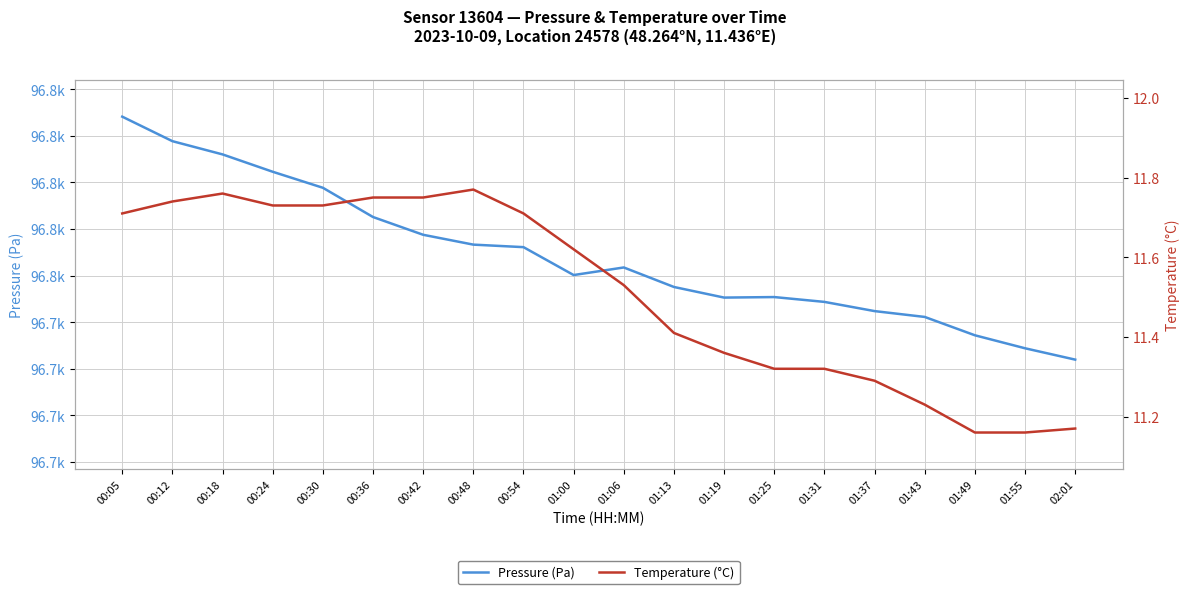

What is the minimum value shown in the chart?

11.2